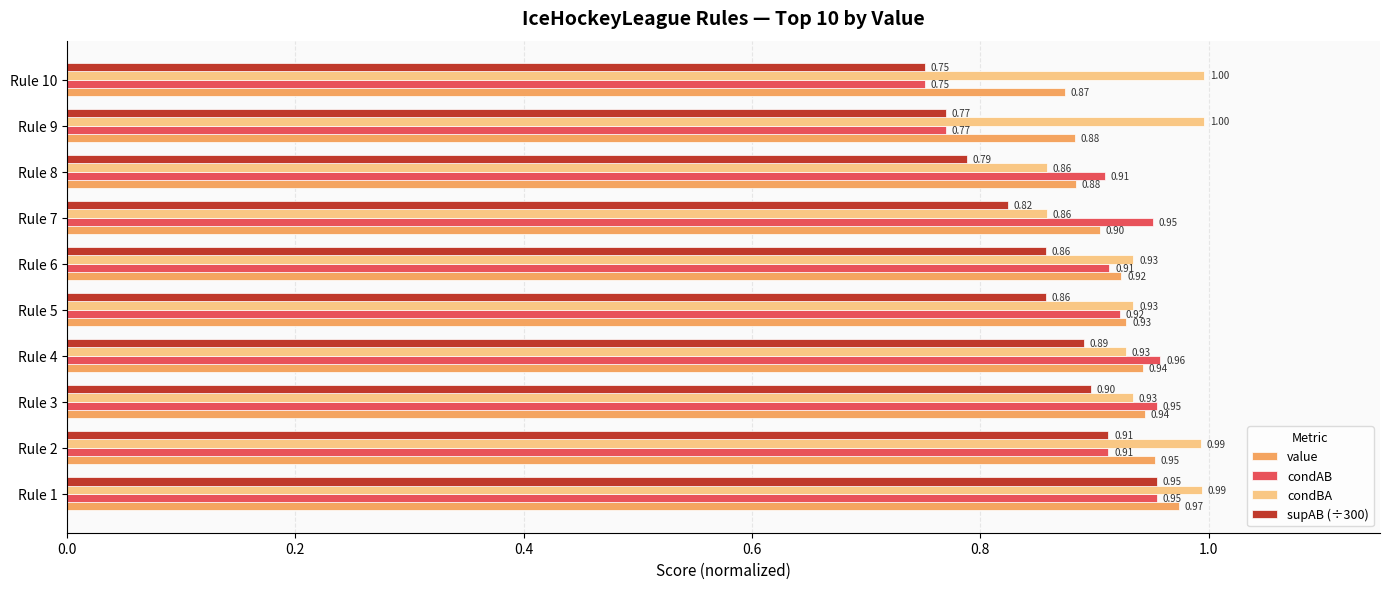

How many series are shown in this chart?

4